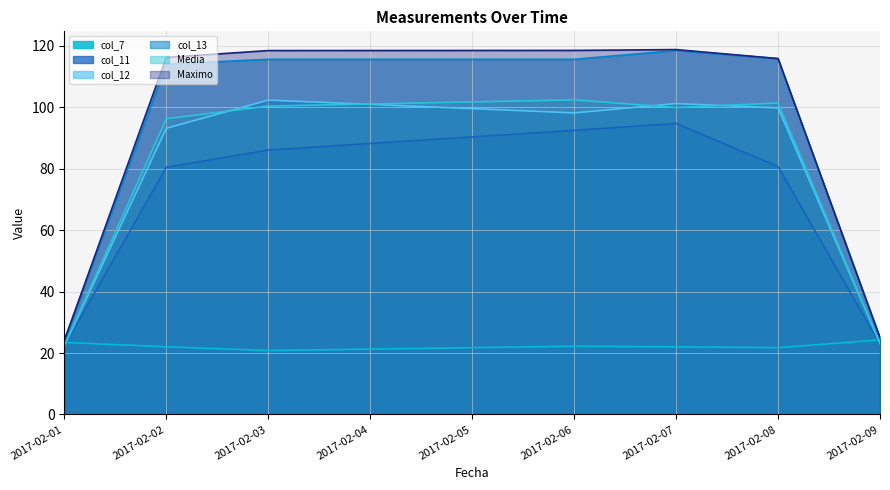

The col_7 series shows 37.0 at 2017-02-08. True or false?

False